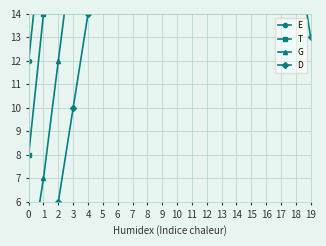

Which series has the widest spread of values?

E